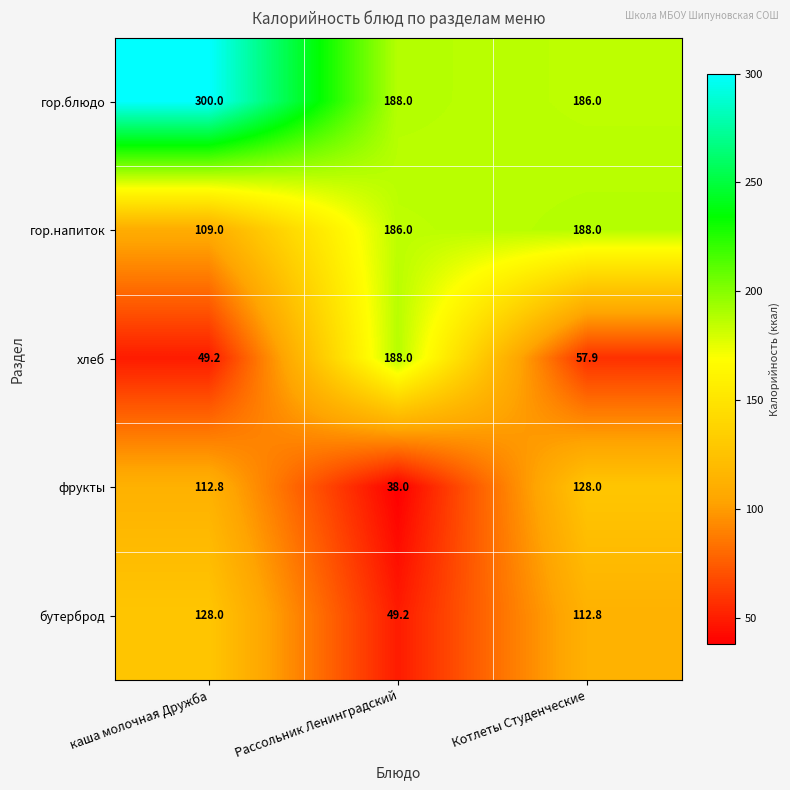

What is the total value across all series at Рассольник Ленинградский?

649.2